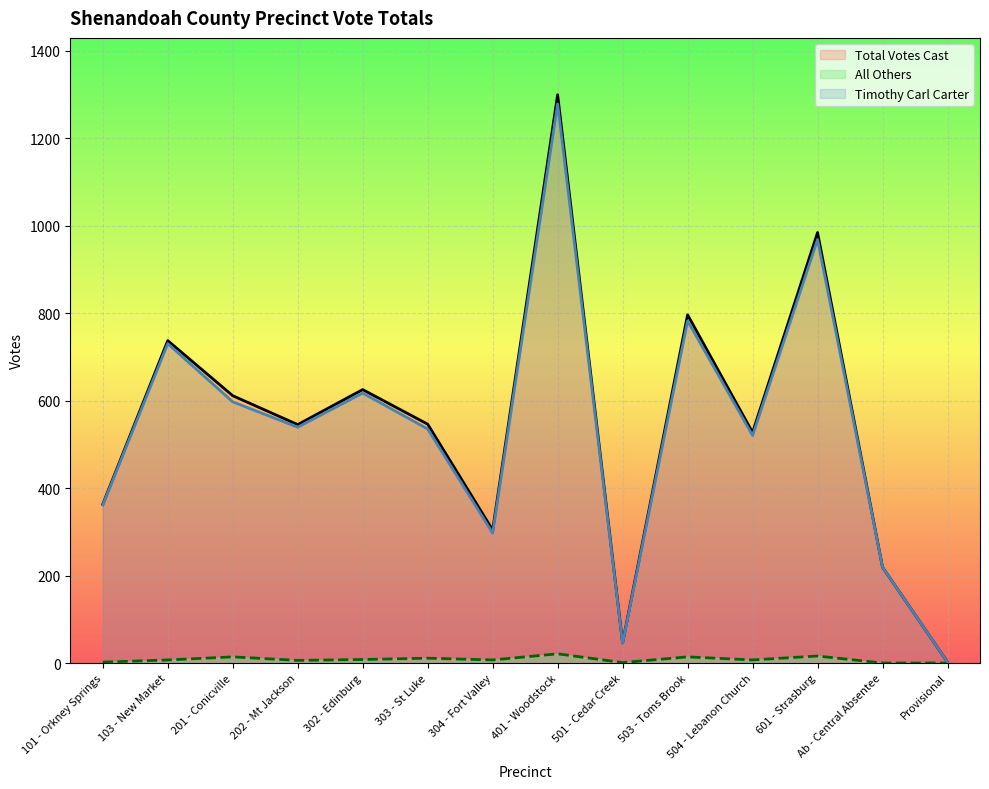

Which series has the largest total across all categories?

Total Votes Cast